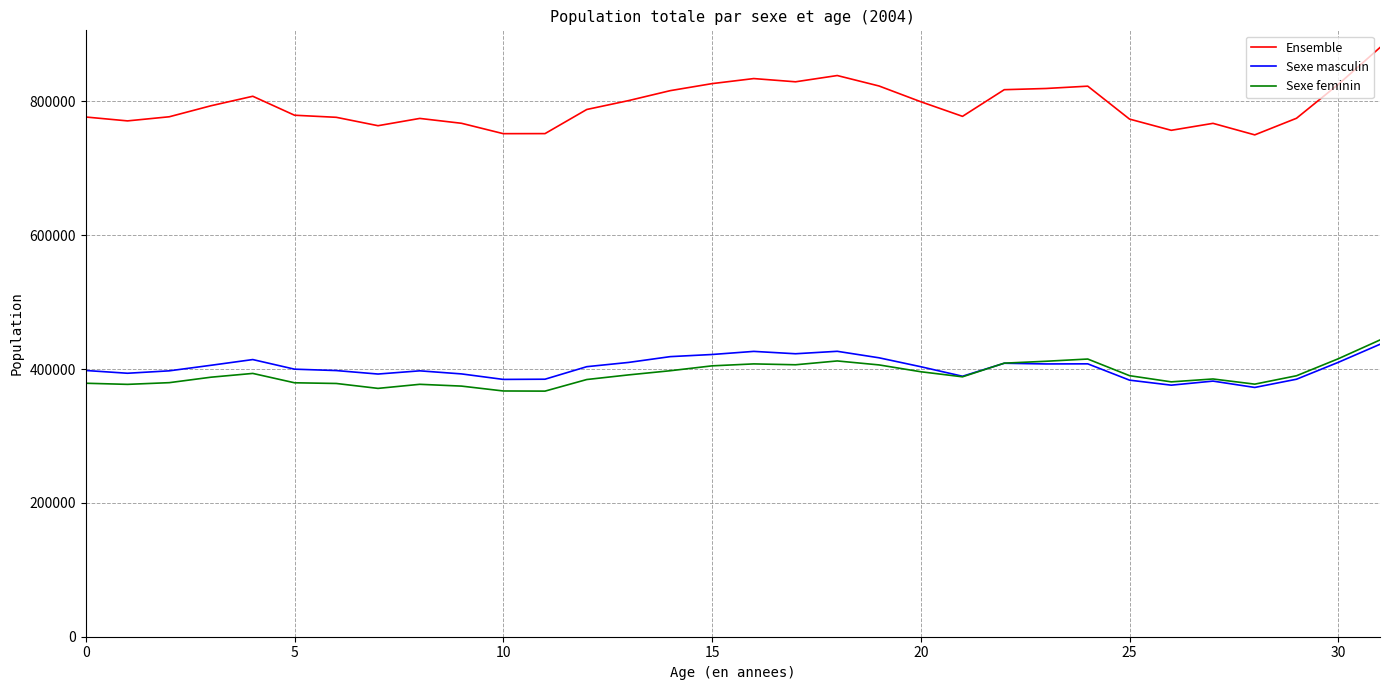

Which series has the widest spread of values?

Ensemble